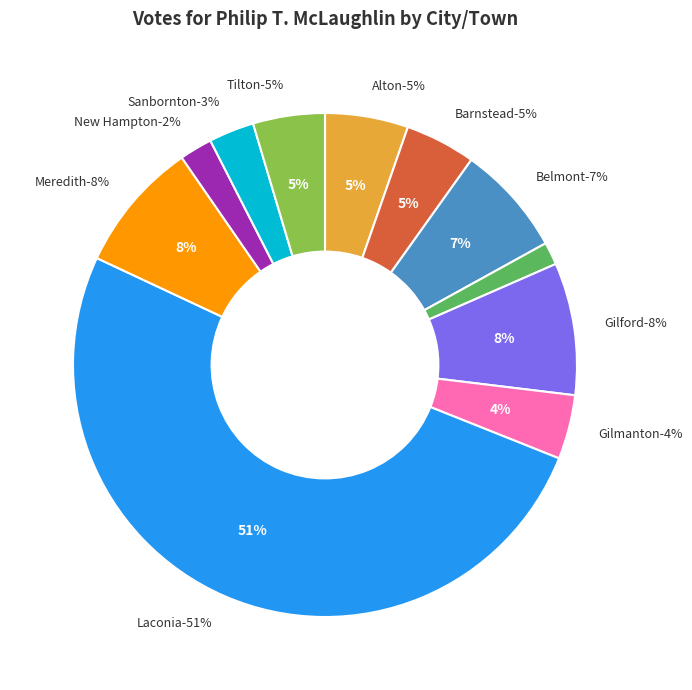

What is the majority slice?

Laconia